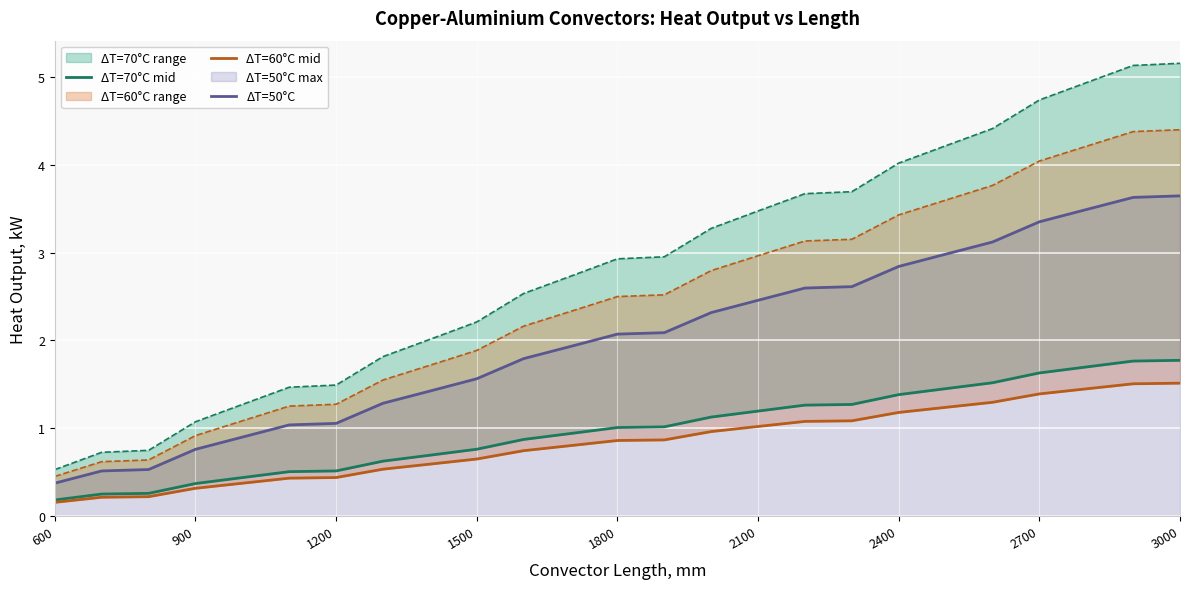

What is the lowest value of the ΔT=50°C series?

0.4